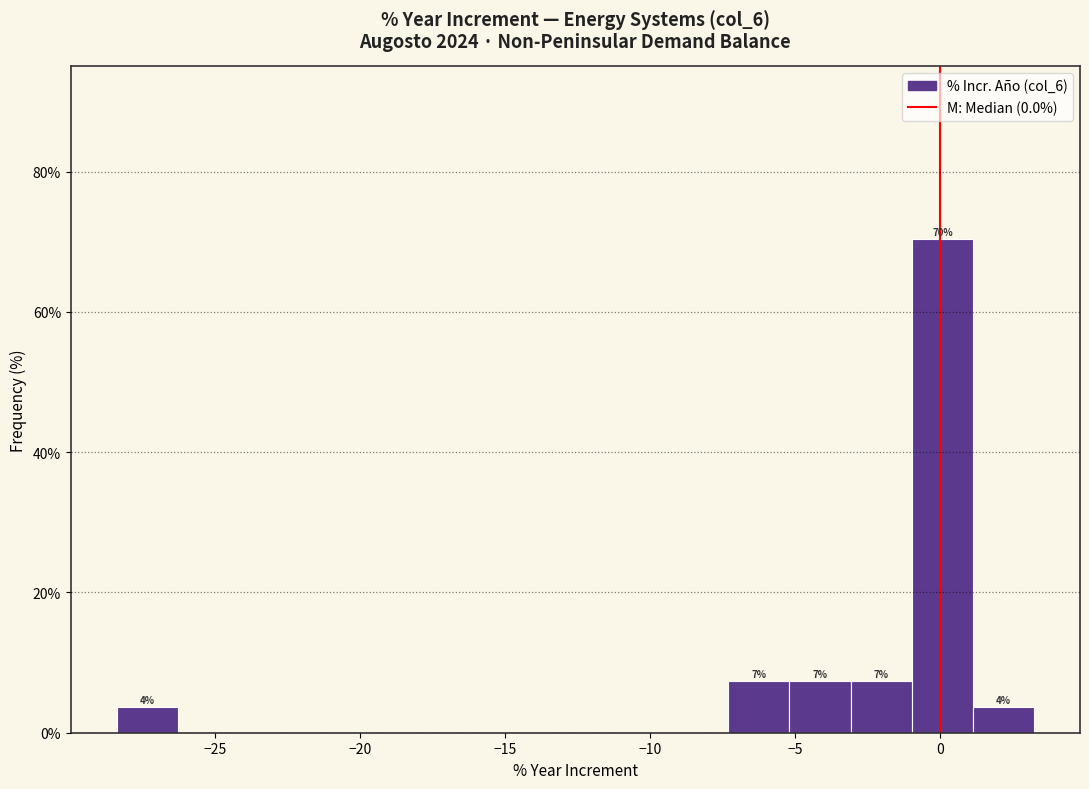

Over which range of the x-axis is the bar tallest?

-1.0 to 1.0